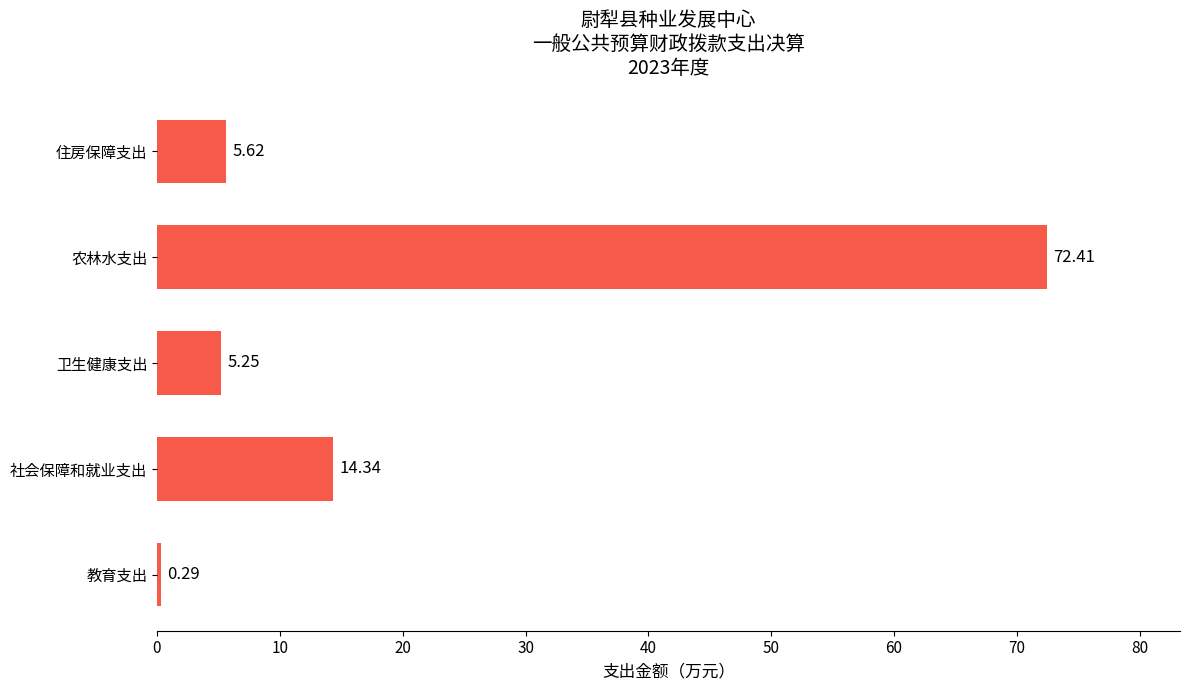

What is the change in value from 社会保障和就业支出 to 卫生健康支出?

-9.1